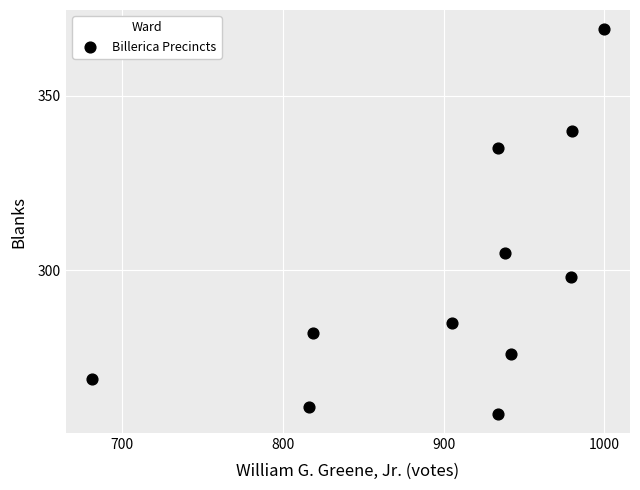

What Y value in the scatter plot is closest to 314?

305